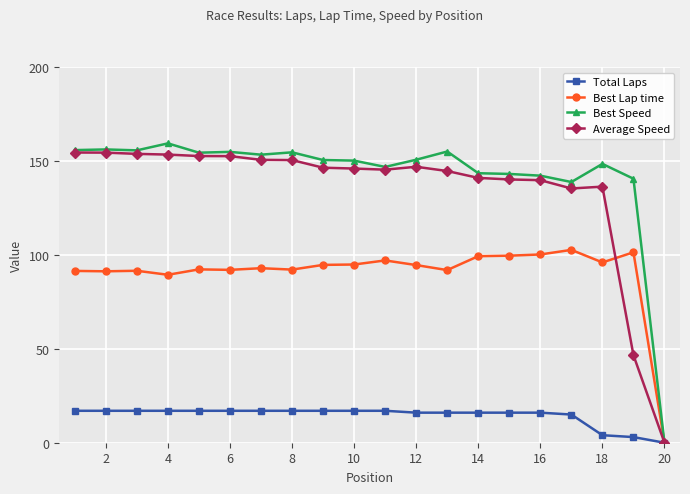

At how many categories does at least one series exceed 119?

19